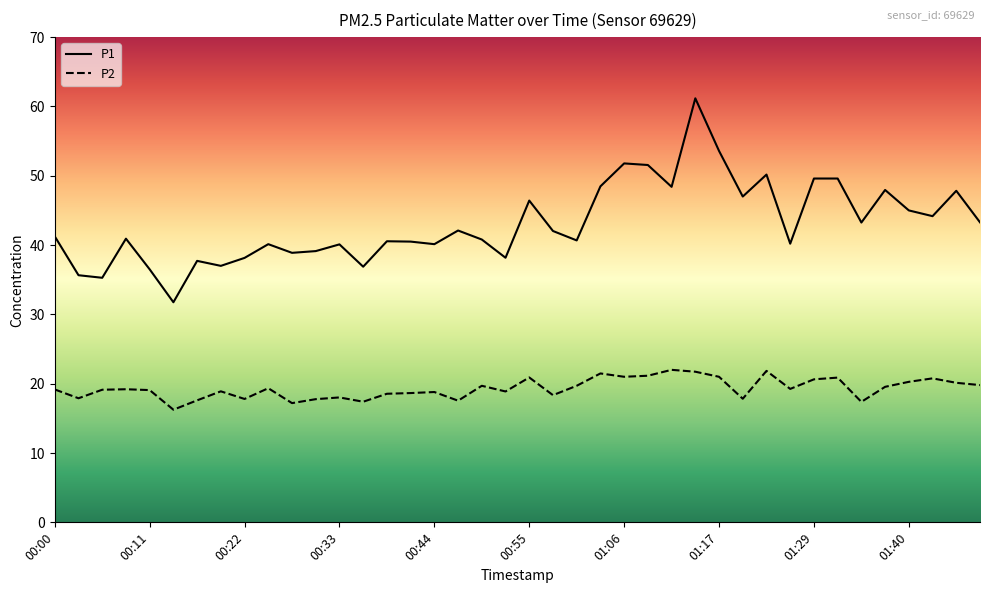

How many interior local valleys does the P1 series have?

13